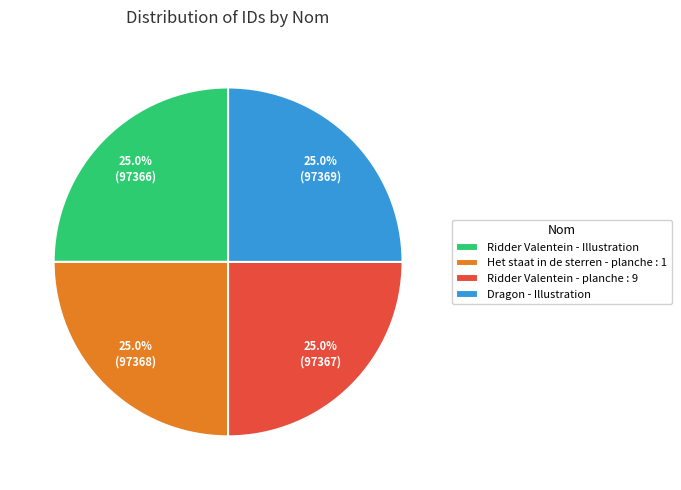

How much of the chart is everything except Het staat in de sterren - planche : 1?

75.0%